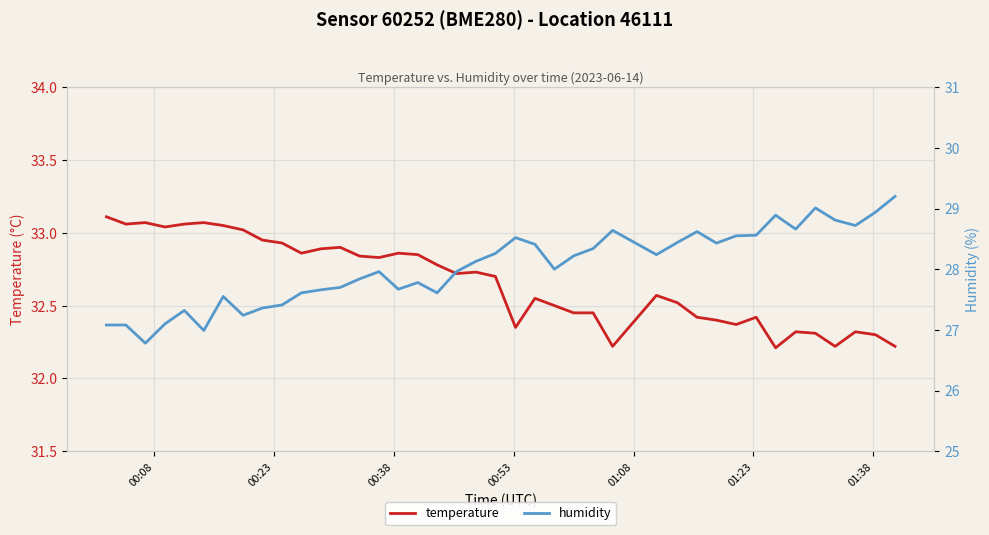

True or false: temperature and humidity cross at least once.

False